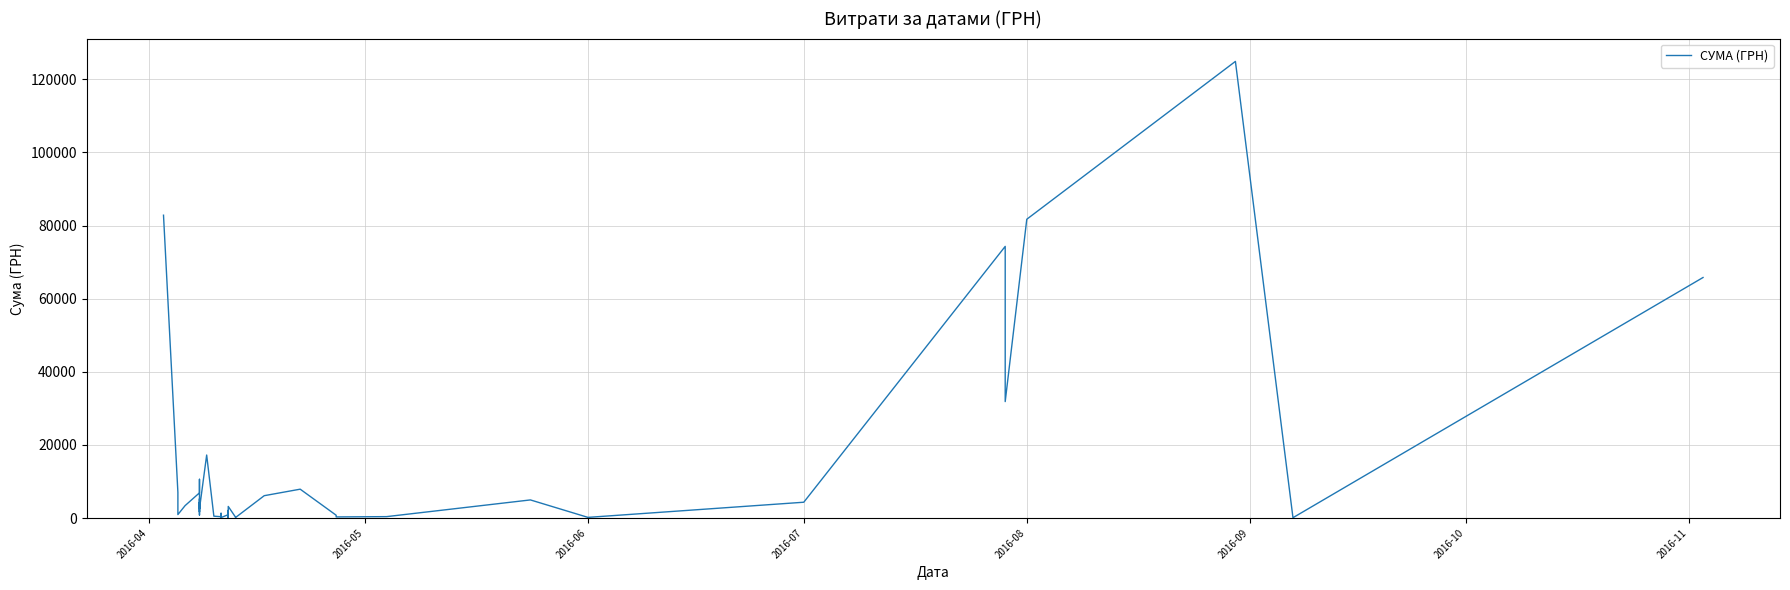

What is the value of the 37th point from the left?

81726.8